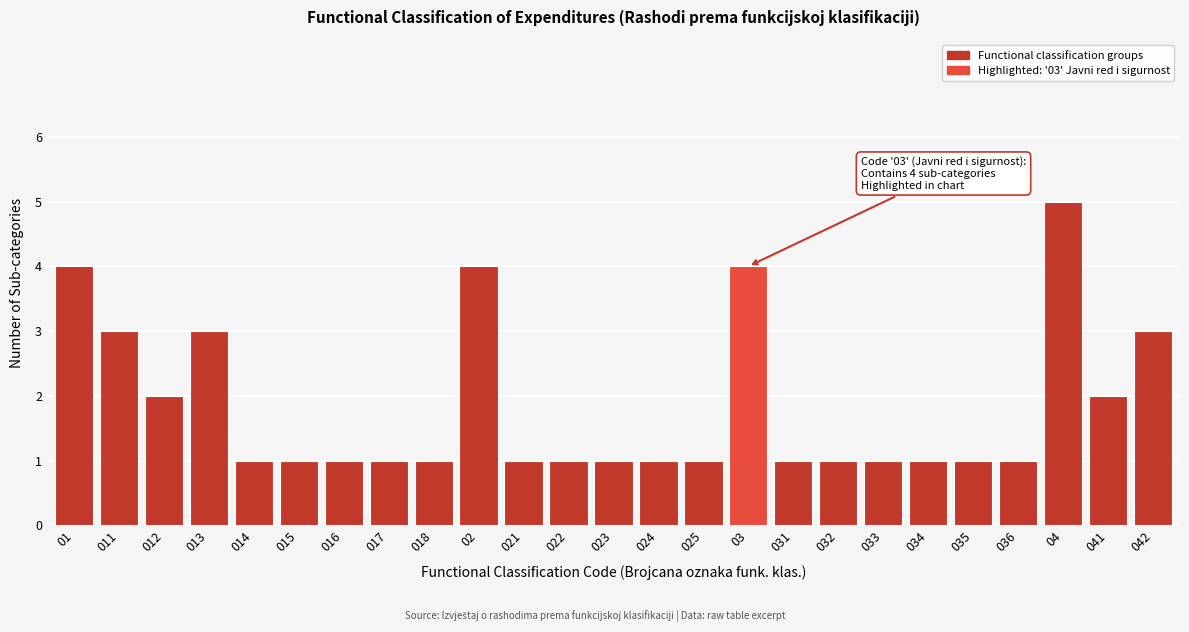

Reading left to right, what are all the values shown in this chart?

01=4	011=3	012=2	013=3	014=1	015=1	016=1	017=1	018=1	02=4	021=1	022=1	023=1	024=1	025=1	03=4	031=1	032=1	033=1	034=1	035=1	036=1	04=5	041=2	042=3